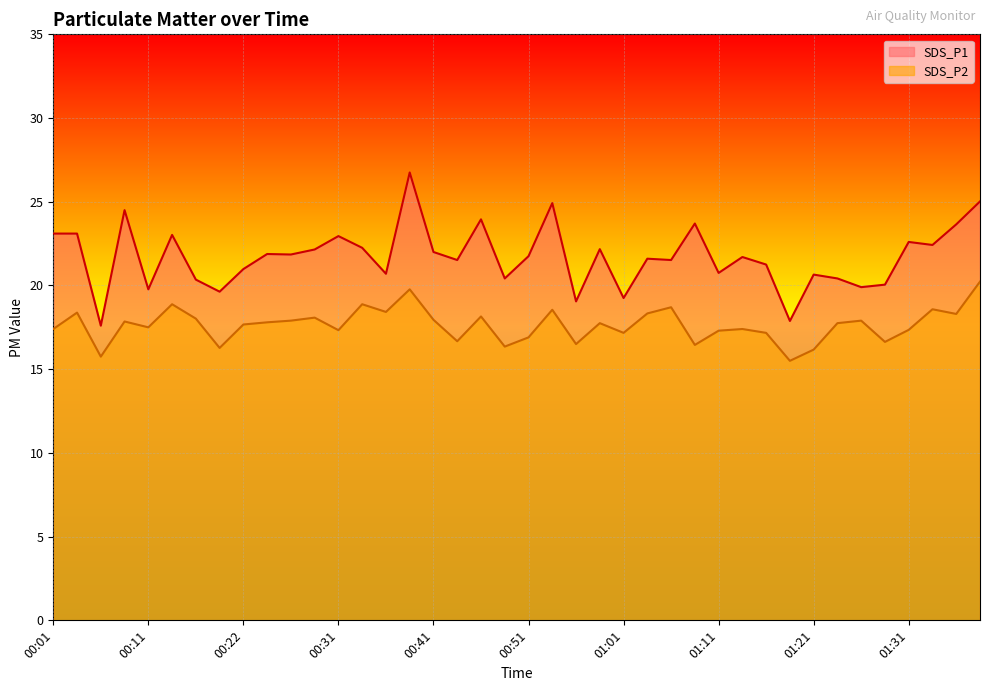

Where is the first local maximum for SDS_P1?

00:09